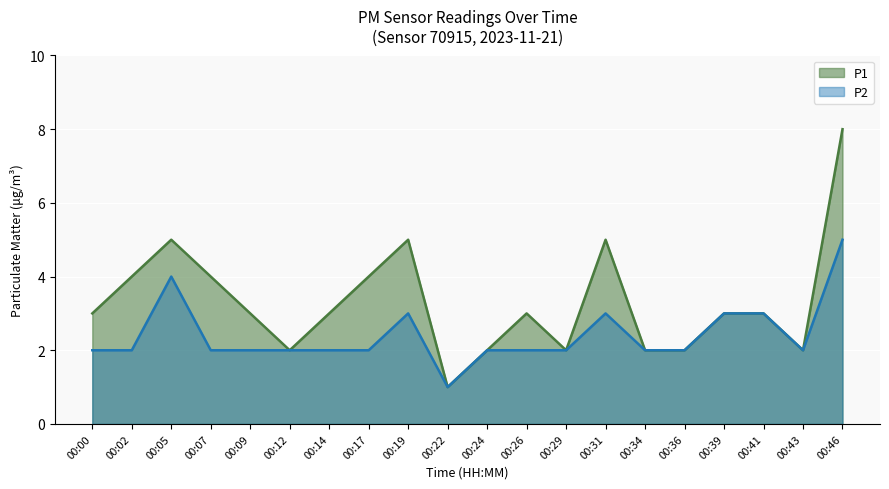

Does the chart display data point markers on the line(s)?

No